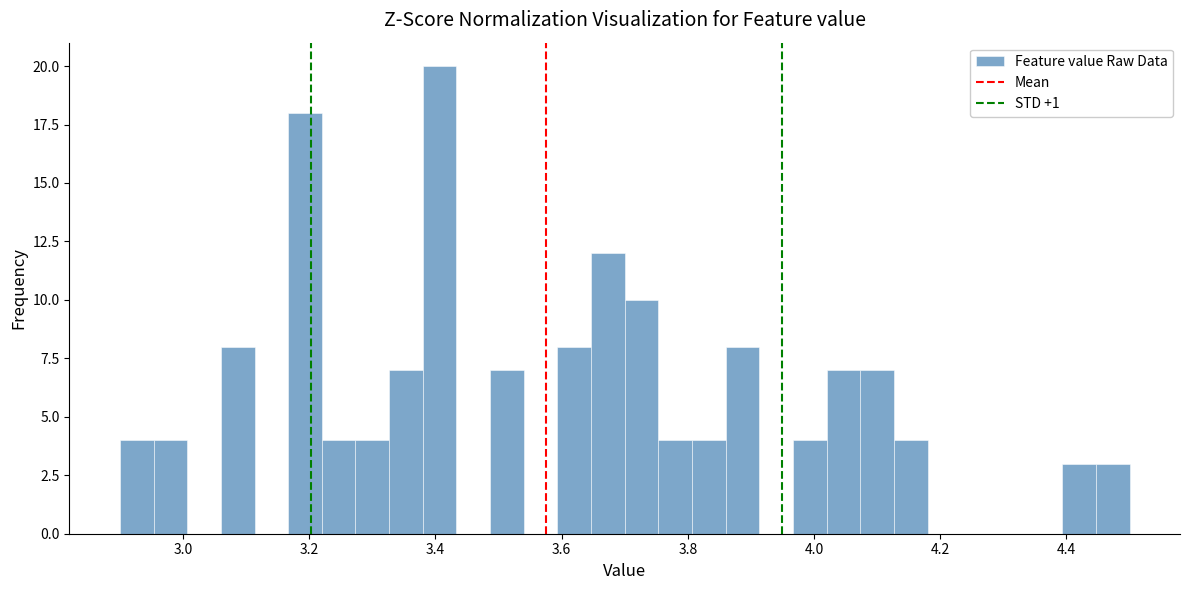

Read against the x-axis, roughly where is the centre of the tallest bar?

3.40